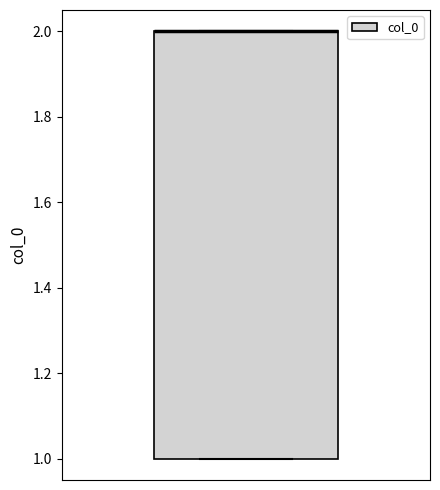

Where is the lower edge of the box on the y-axis? The values are not printed on the chart, so give them approximately, as read against the axis.

1